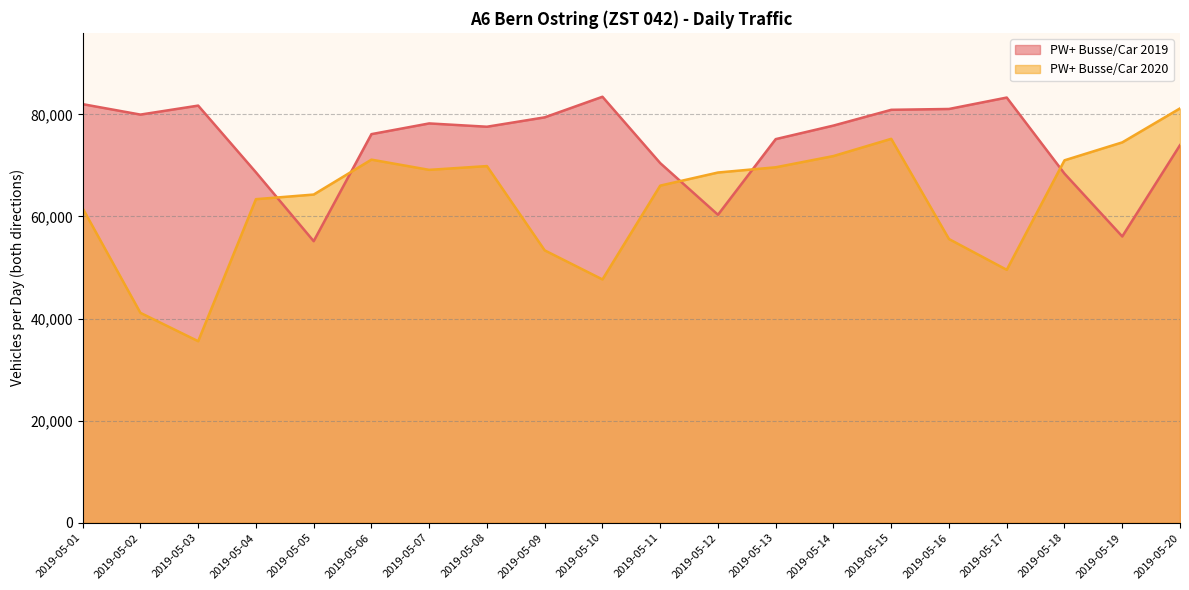

Rank the series by their maximum value, from lowest to highest.

PW+ Busse/Car 2020, PW+ Busse/Car 2019